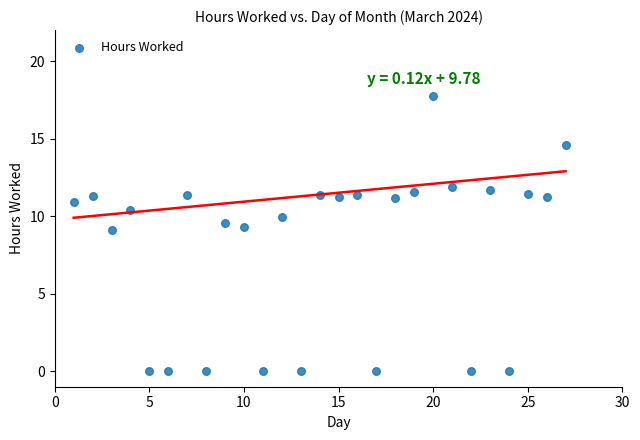

What is the range of Y values (max minus min)?

17.8